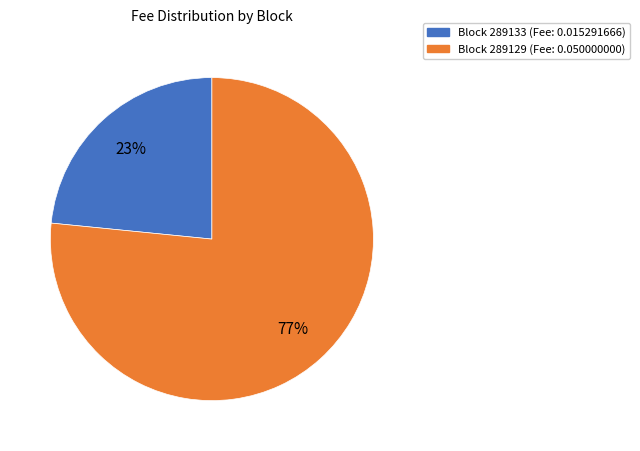

True or false: Block 289129 (Fee: 0.050000000) accounts for 77% of the total.

True